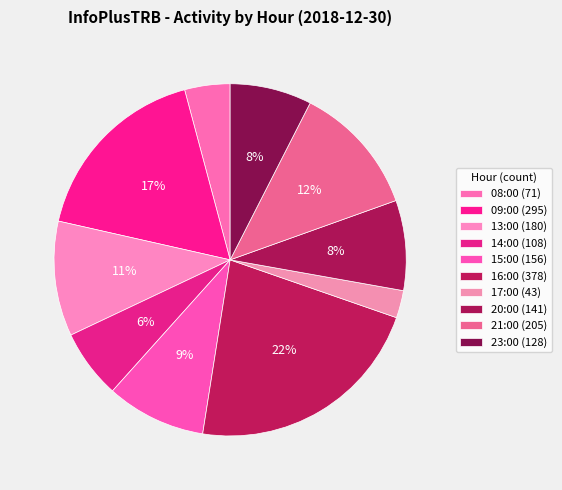

How many slices are in this pie chart?

10